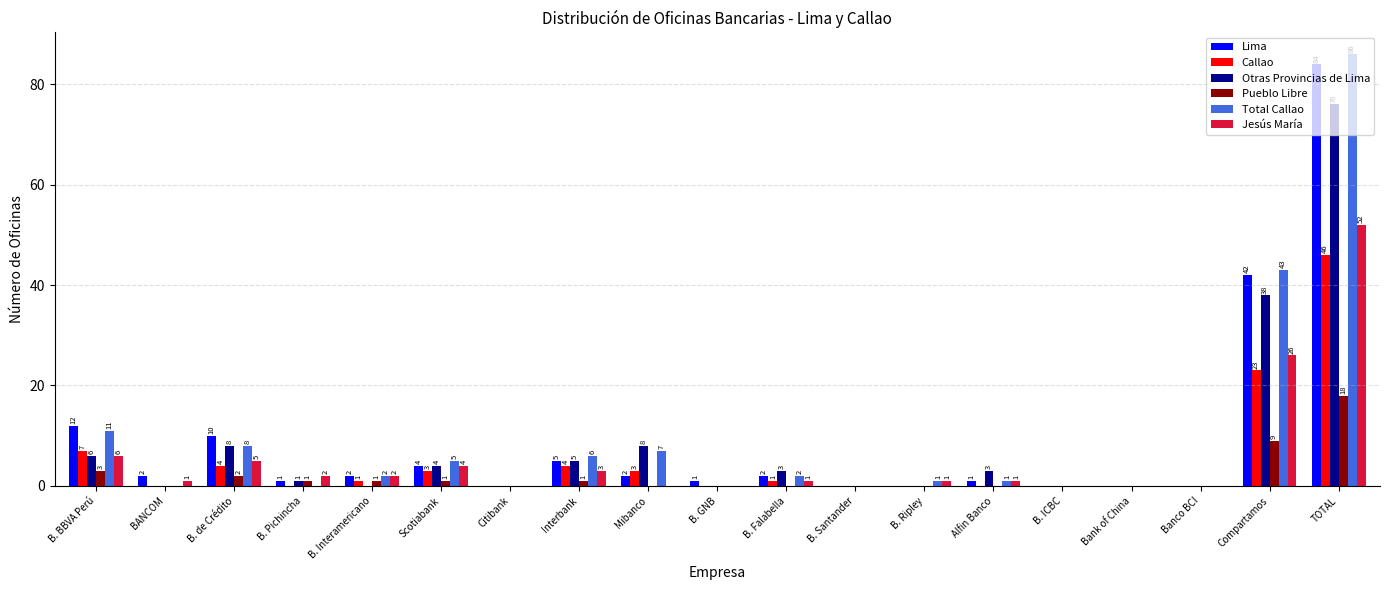

Which series has the largest total across all categories?

Total Callao